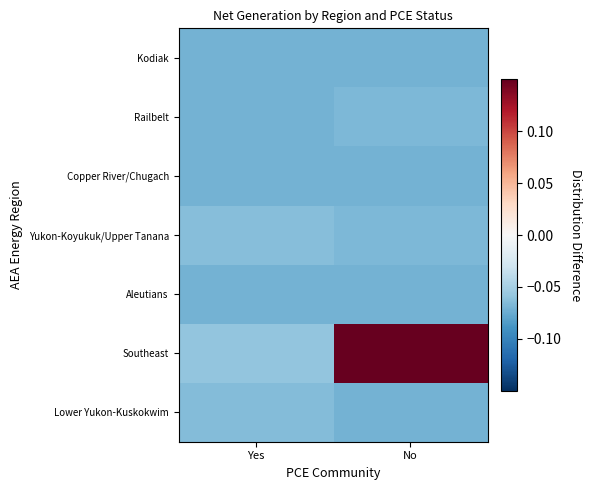

Which category has the highest value across all series?

No